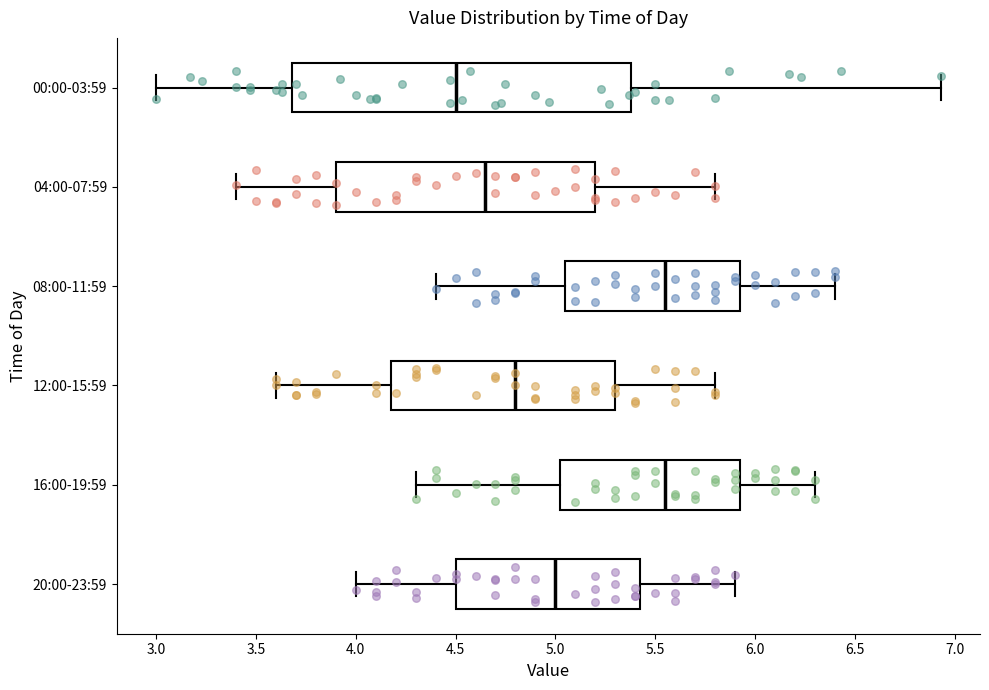

Where does the left whisker of the box for 08:00-11:59 end on the x-axis? The values are not printed on the chart, so give them approximately, as read against the axis.

4.40